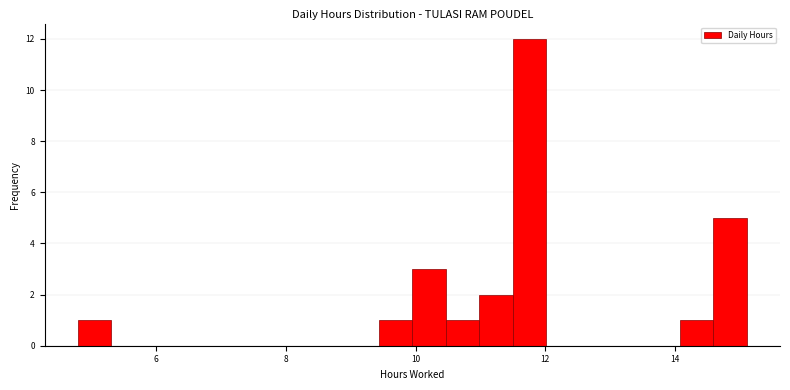

Read against the x-axis, roughly where is the centre of the tallest bar?

11.8